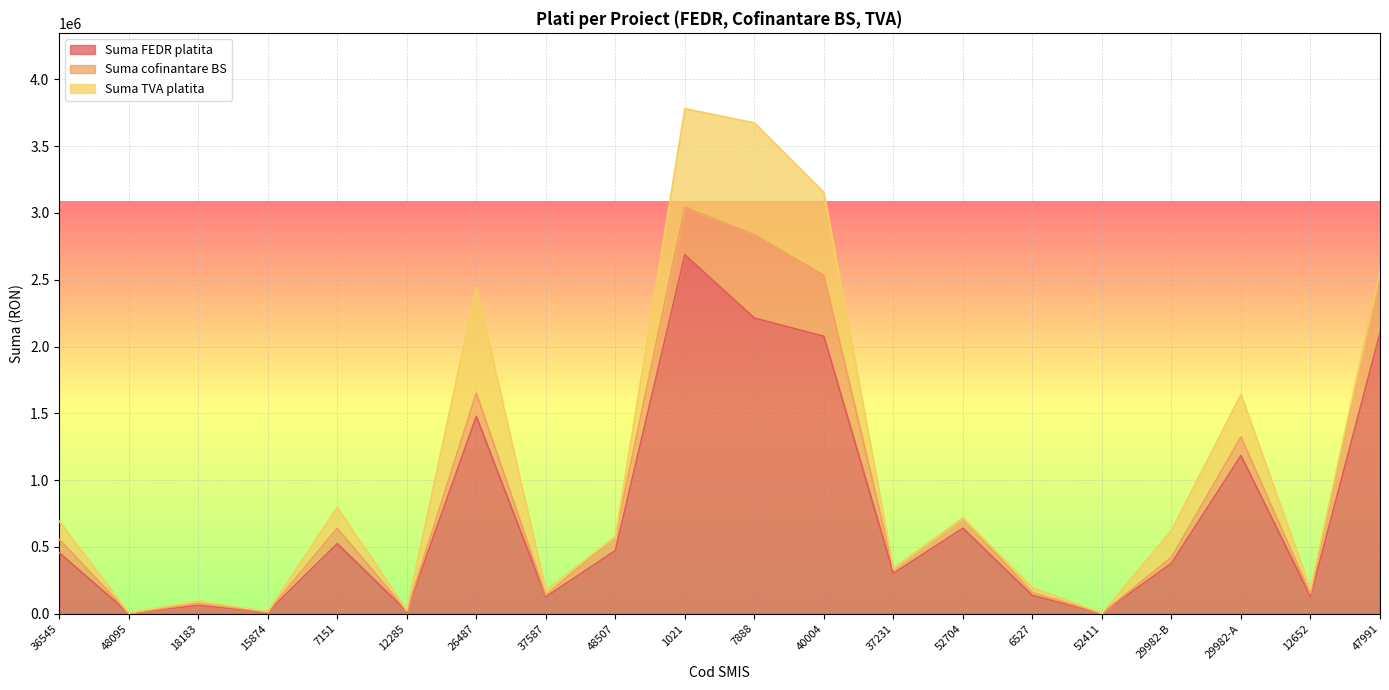

At which label is Suma FEDR platita closest to 1345268?

26487